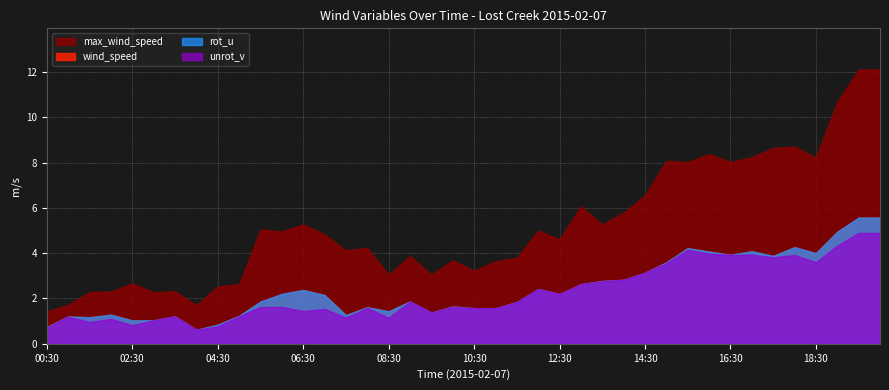

What is the difference between the wind_speed values at 04:00 and 14:00?

2.2